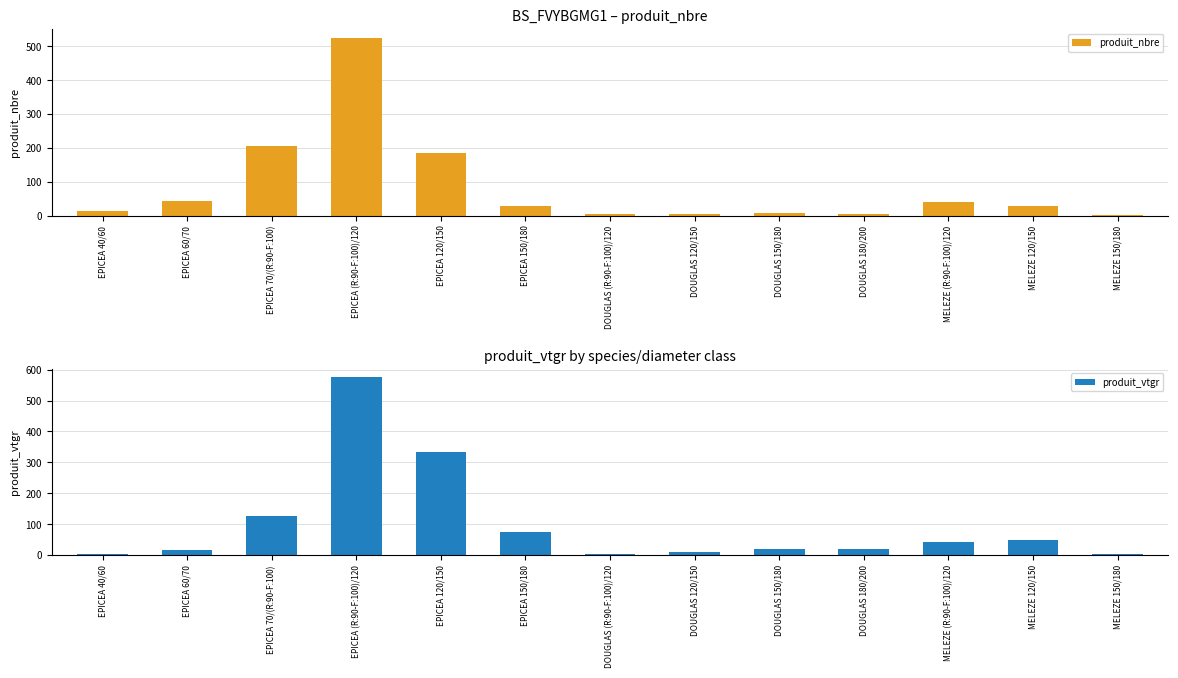

Are the bars grouped side by side (vs. stacked)?

Yes